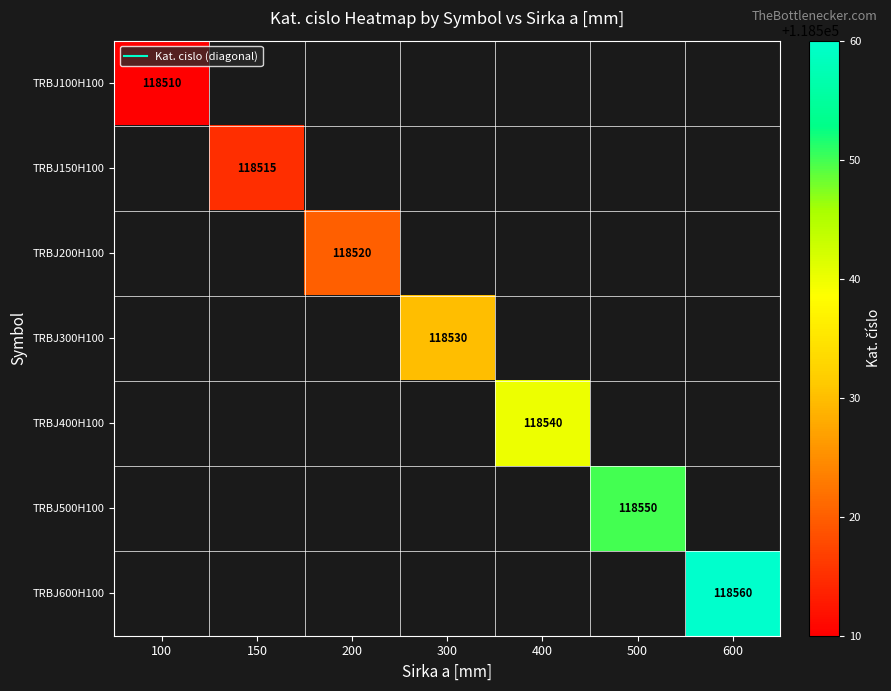

Which has a higher value, 500 or 600?

600